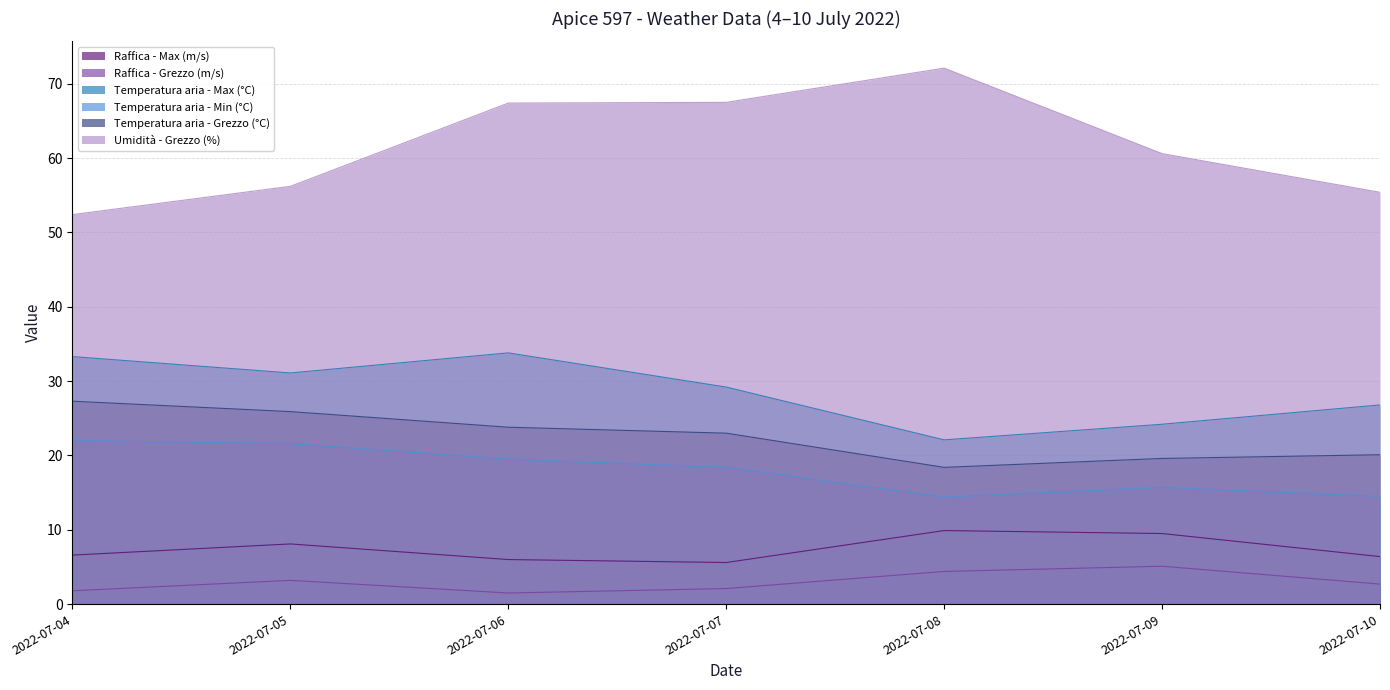

What is the approximate value of Temperatura aria - Grezzo (°C) at 2022-07-04?

27.3